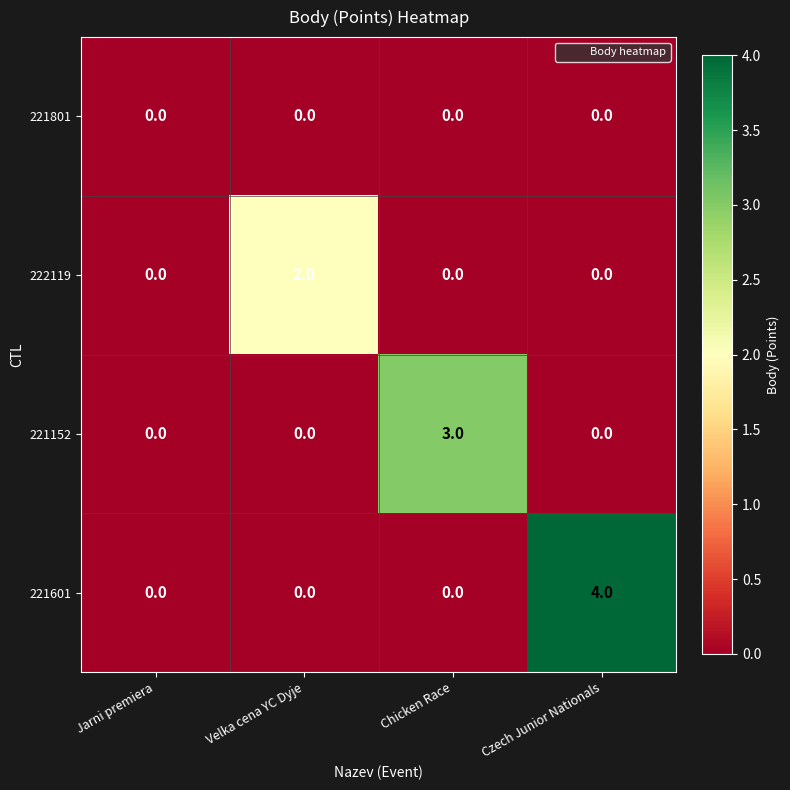

At which category does the chart reach its peak across all series?

Czech Junior Nationals